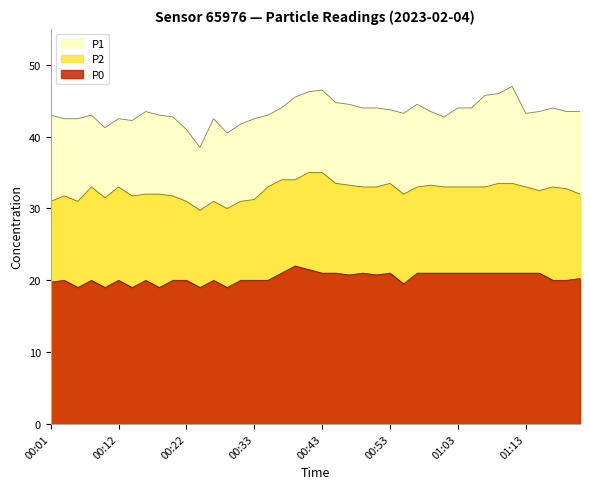

What are all the series names shown in the legend?

P1, P2, P0